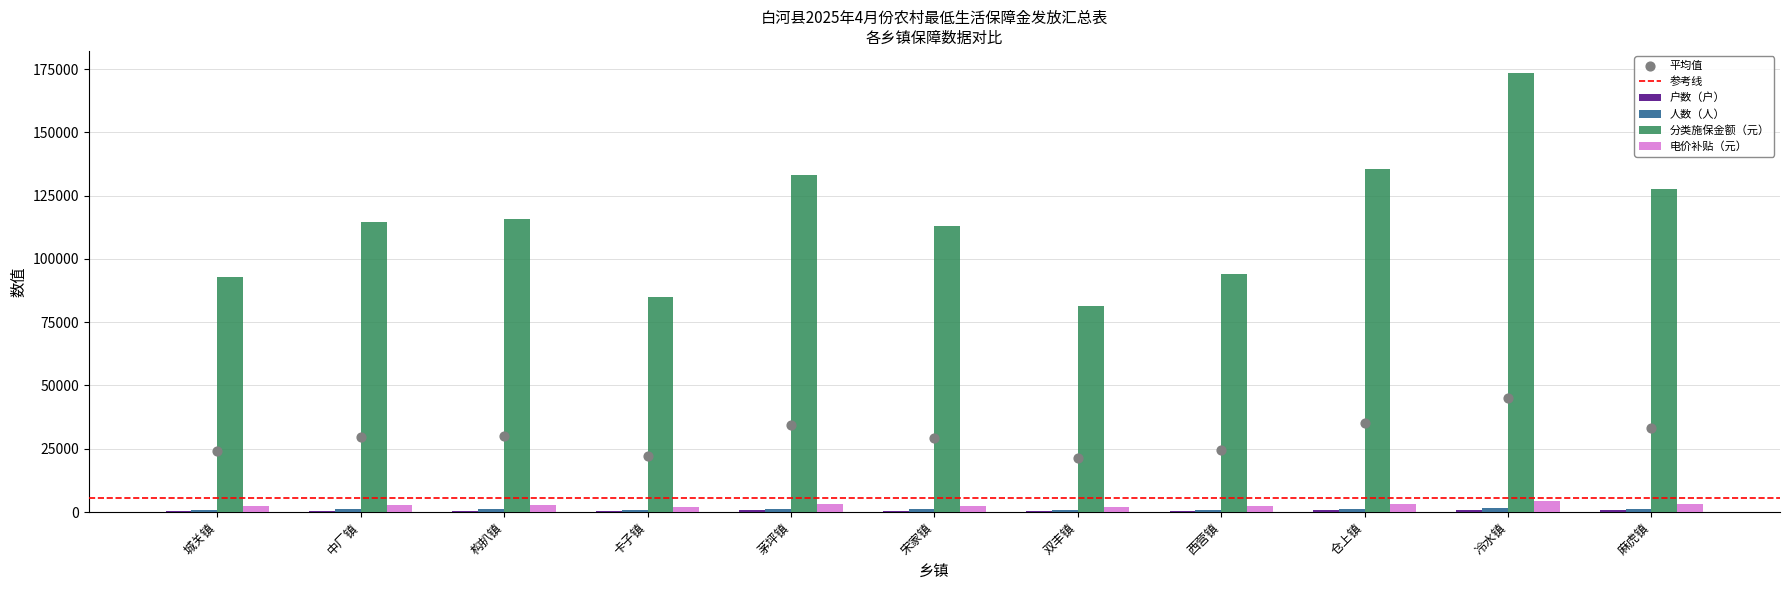

What are all the series names shown in the legend?

户数（户）, 人数（人）, 分类施保金额（元）, 电价补贴（元）